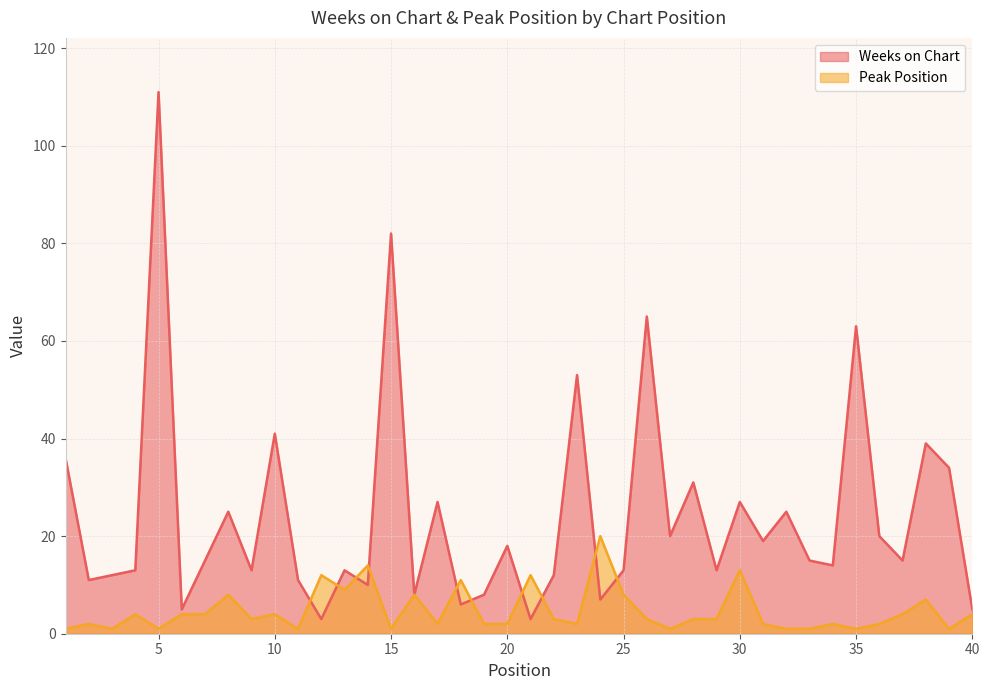

Where is the first local minimum for Peak Position?

3